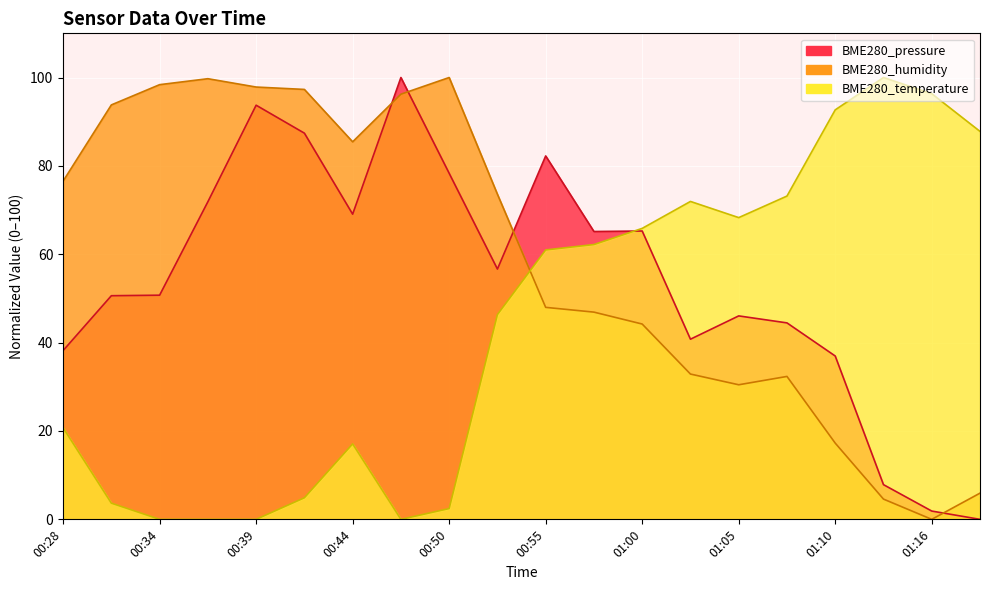

Which series has the widest spread of values?

BME280_pressure